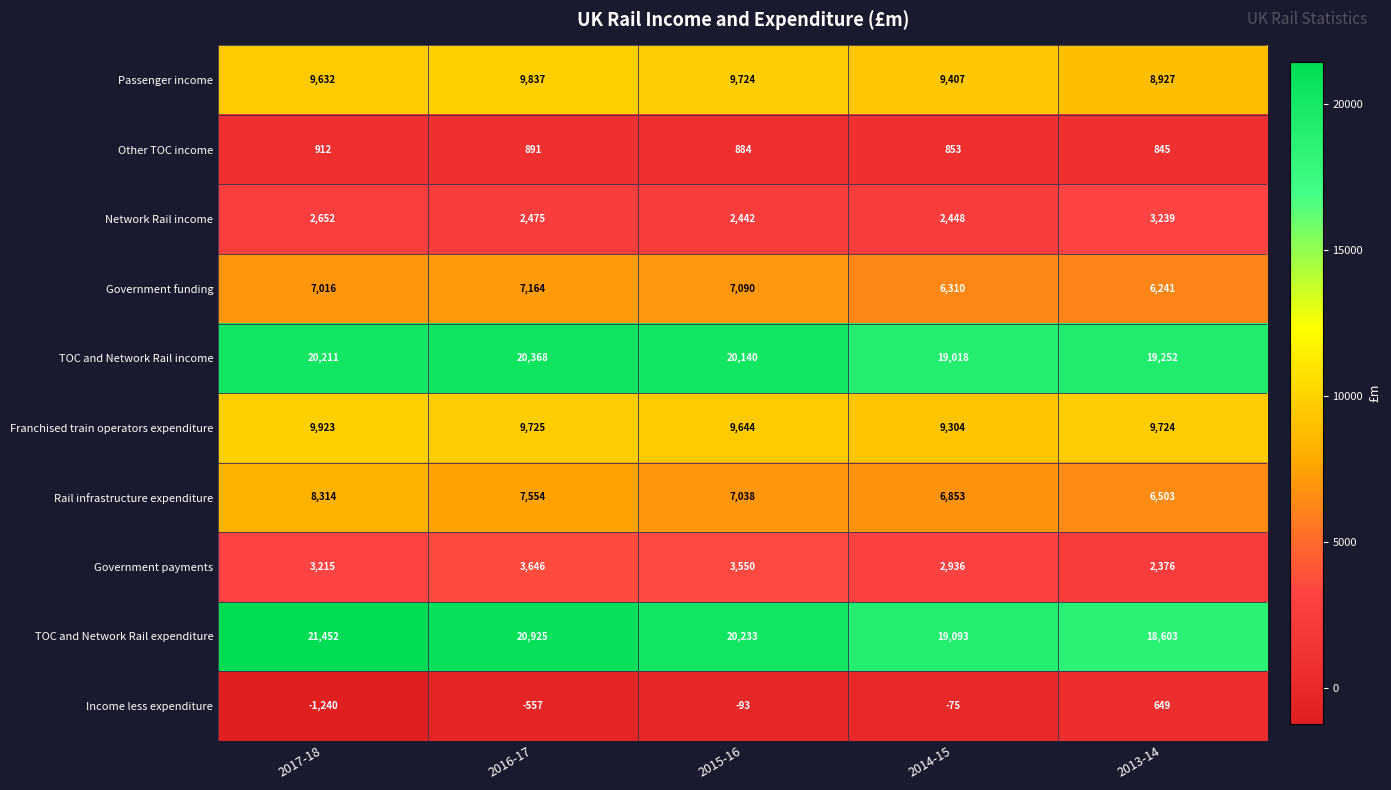

At 2014-15, list the series in order from largest to smallest.

TOC and Network Rail expenditure, TOC and Network Rail income, Passenger income, Franchised train operators expenditure, Rail infrastructure expenditure, Government funding, Government payments, Network Rail income, Other TOC income, Income less expenditure